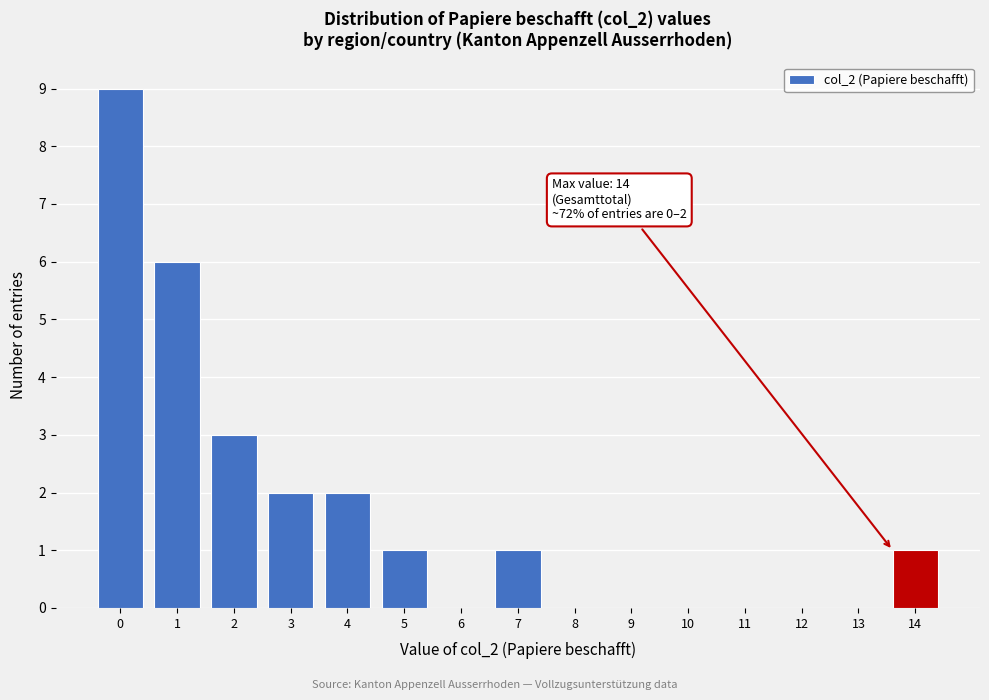

Reading left to right, extract all data points from this chart.

0=9	1=6	2=3	3=2	4=2	5=1	6=0	7=1	8=0	9=0	10=0	11=0	12=0	13=0	14=1